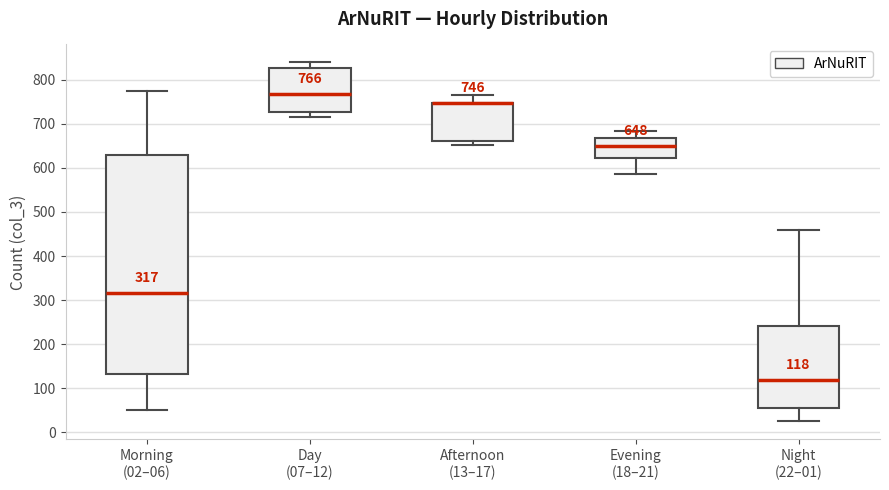

Comparing the boxes themselves (not the whiskers), which one is the tallest?

Morning (02–06)